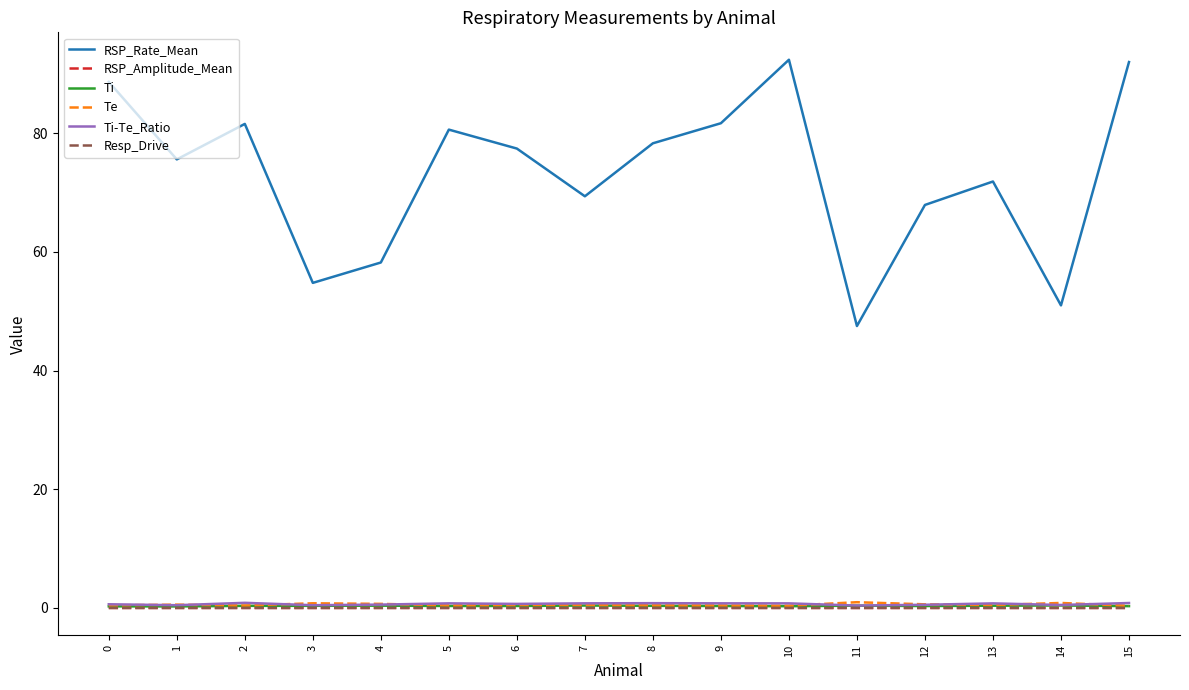

Is it true that RSP_Rate_Mean equals 81.7 at 9?

True